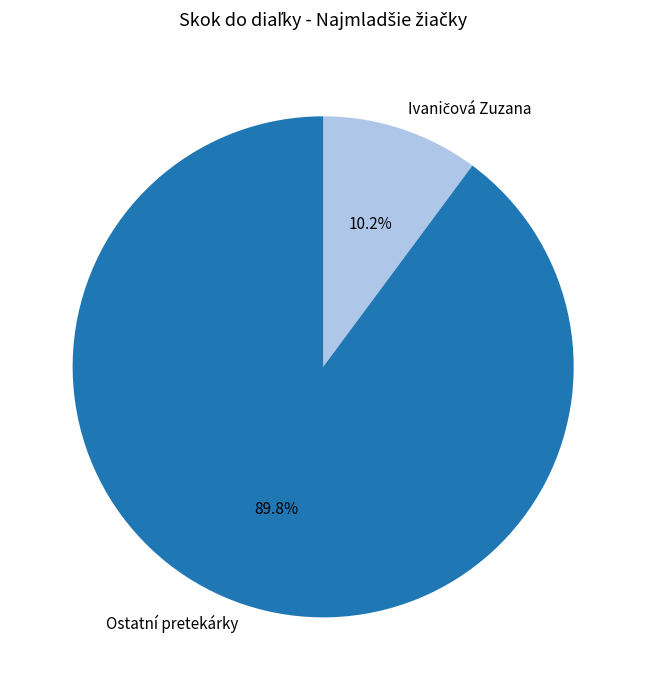

Which category accounts for the majority?

Ostatní pretekárky